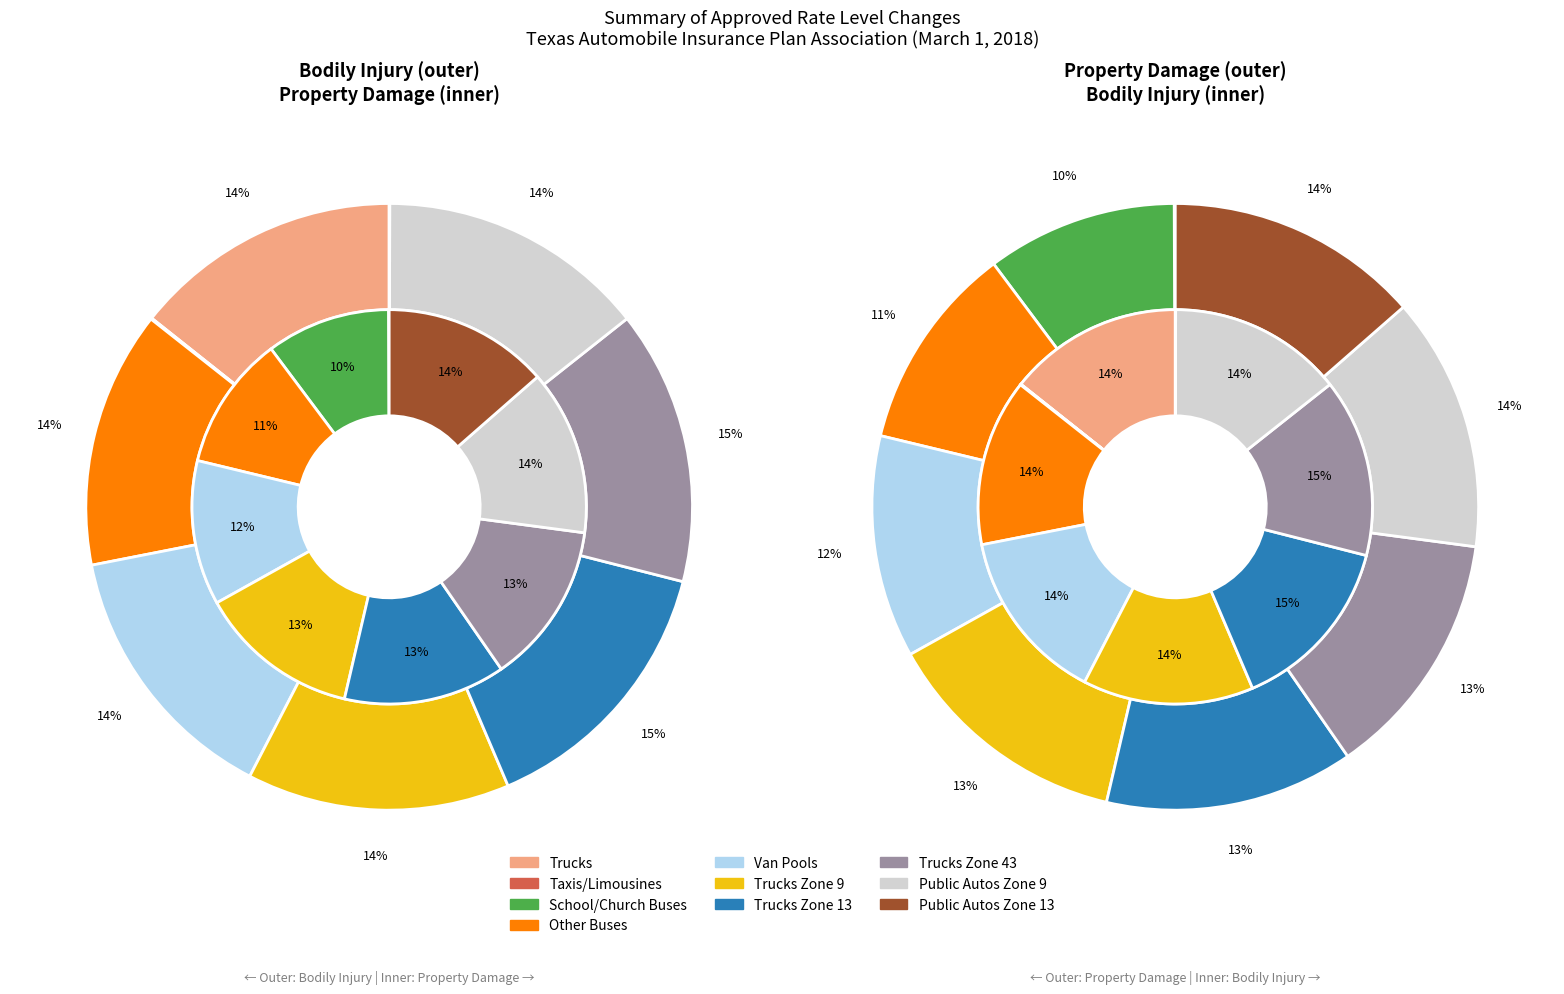

Is it true that Trucks Zone 9 is 13% of the pie?

True